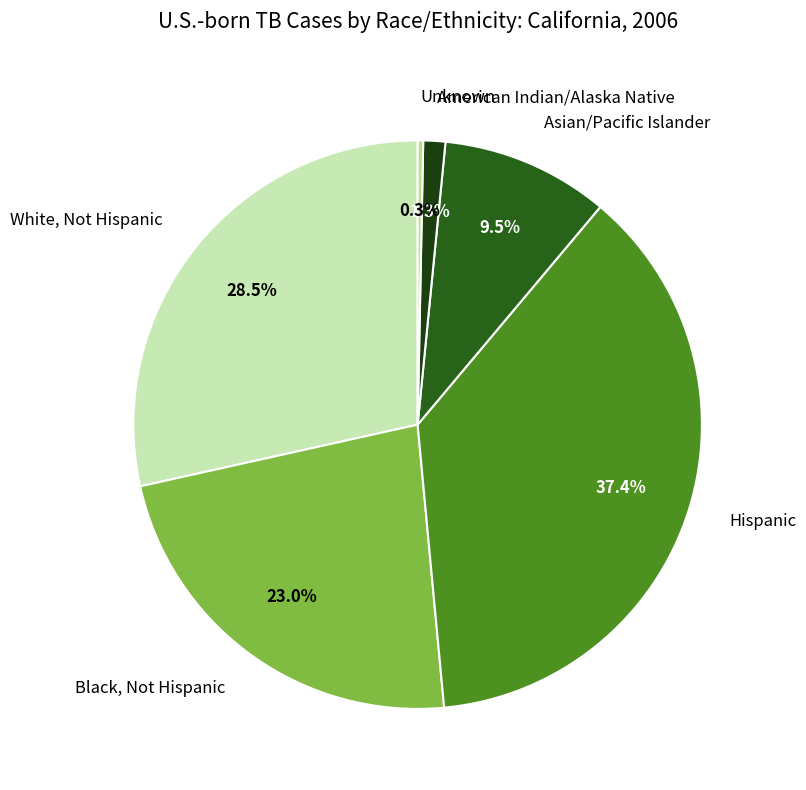

Between Asian/Pacific Islander and Black, Not Hispanic, which is larger?

Black, Not Hispanic